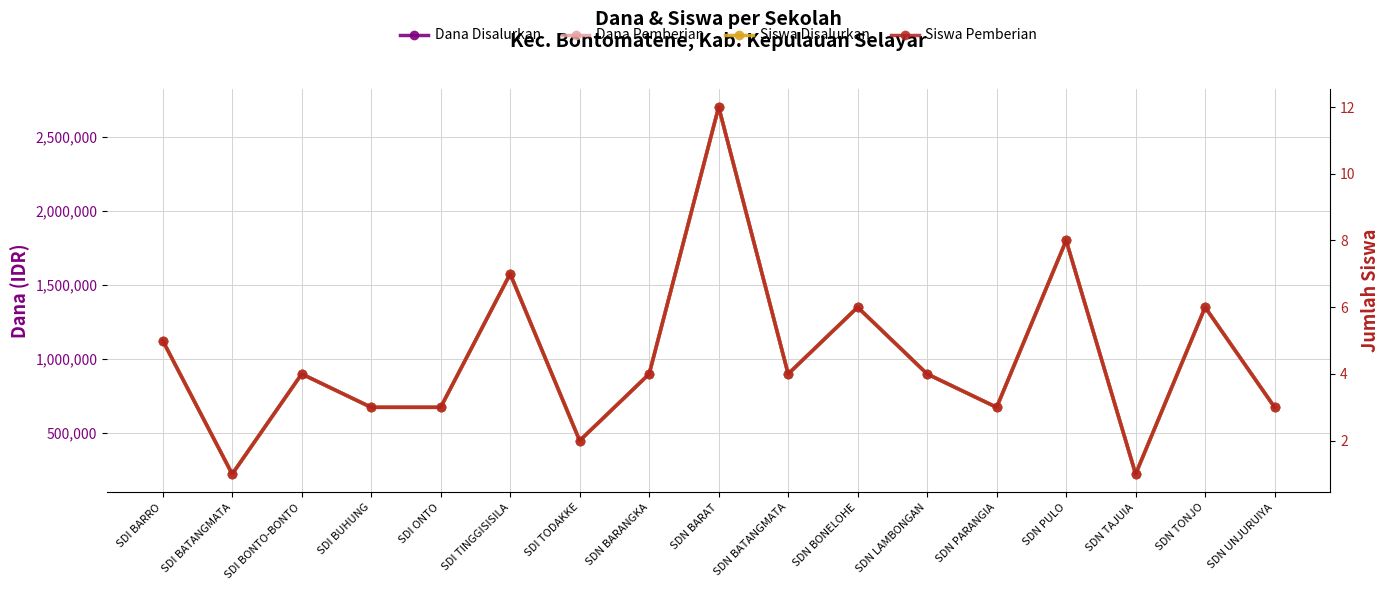

How many lines are shown in the chart?

4